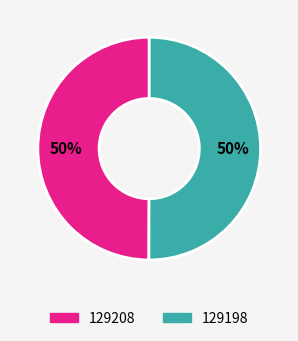

To the nearest percent, what is the difference between the largest and smallest slice percentages?

0%